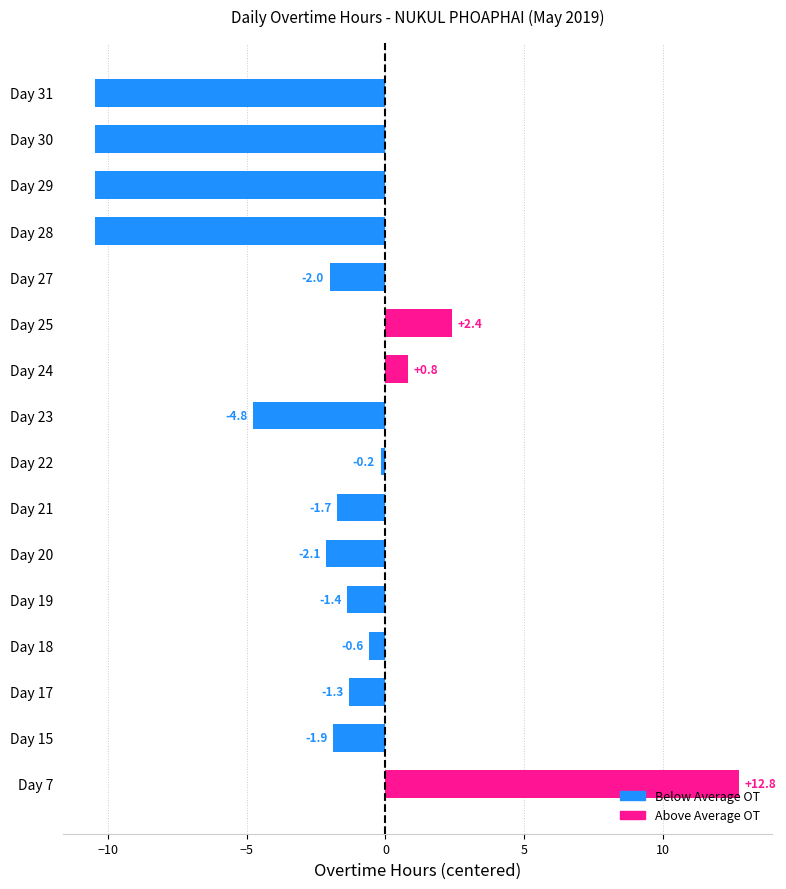

What is the difference between the second highest and second lowest values?

12.9